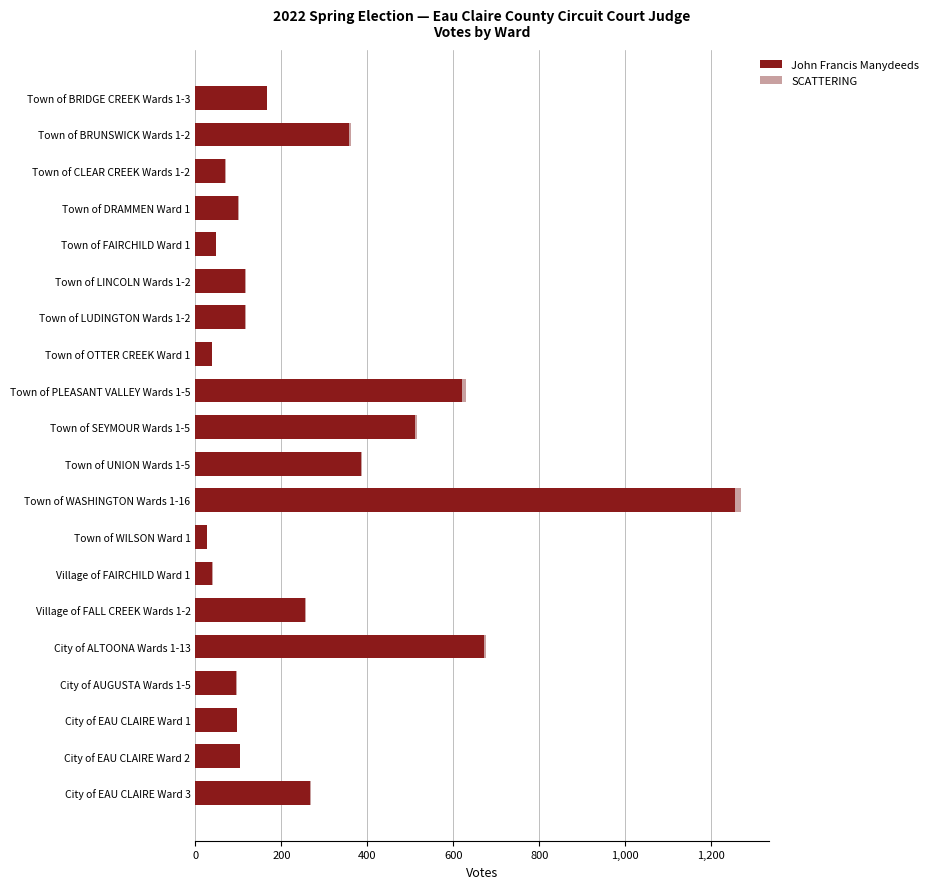

At which label is John Francis Manydeeds closest to 642?

Town of PLEASANT VALLEY Wards 1-5